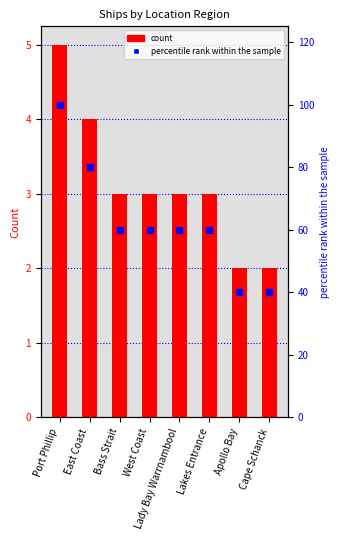

What are all the series names shown in the legend?

count, percentile rank within the sample